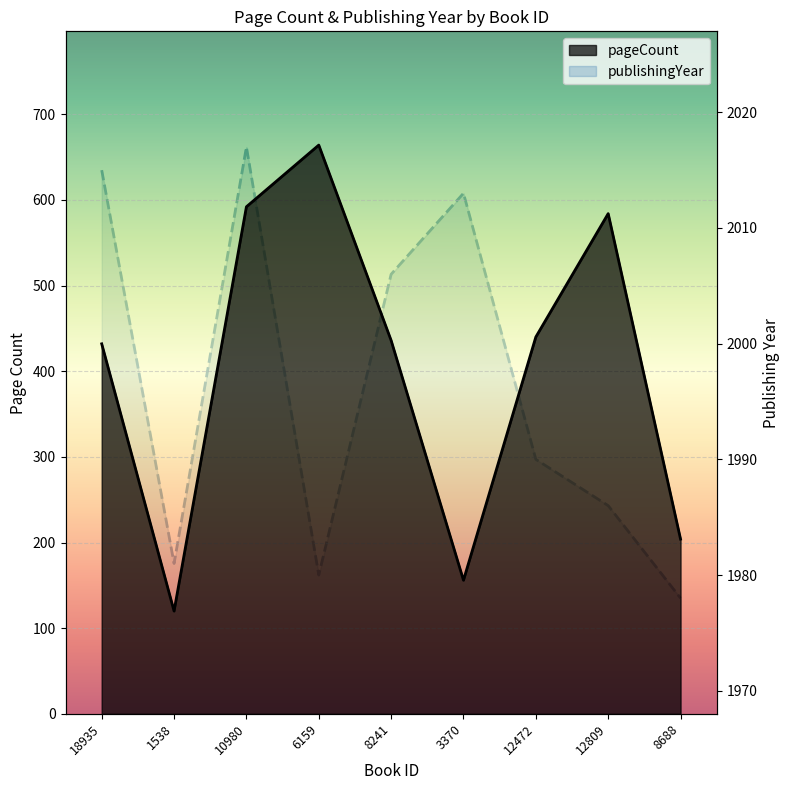

What position from the right is 3370?

4